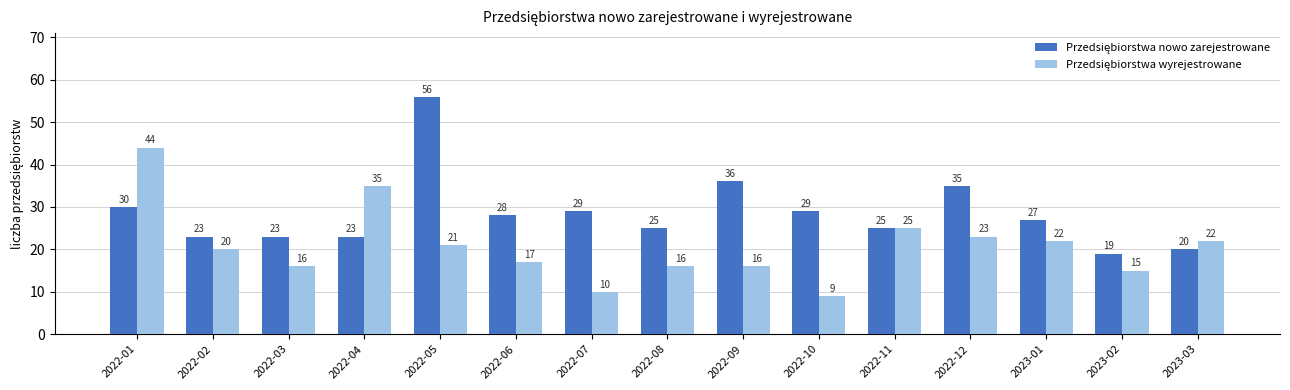

What is the spread (max minus min) of values at 2022-05?

35